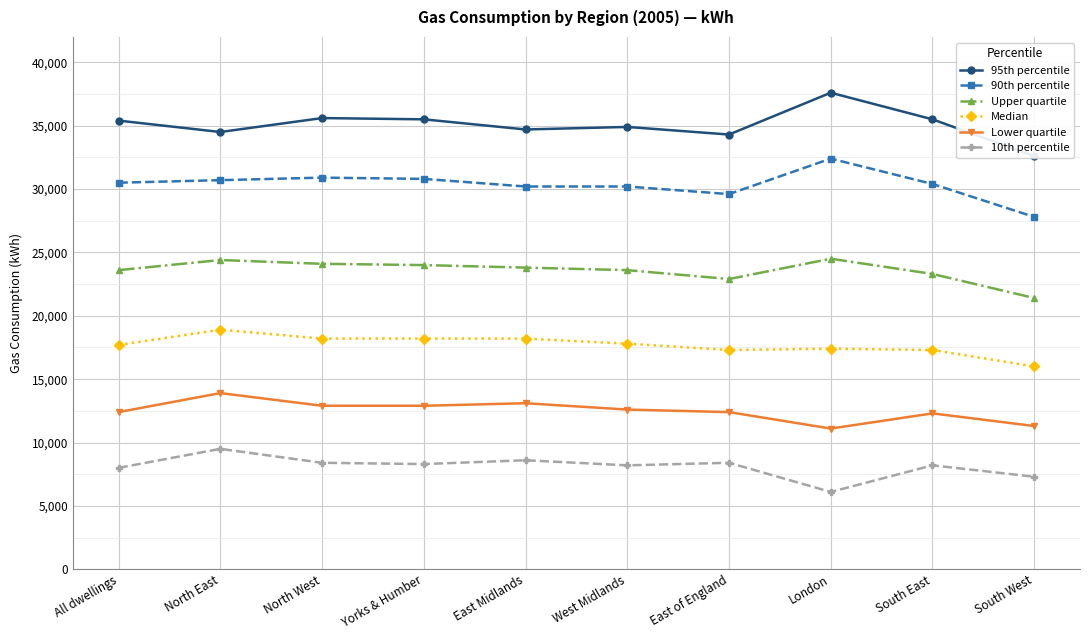

Rank the series by their maximum value, from lowest to highest.

10th percentile, Lower quartile, Median, Upper quartile, 90th percentile, 95th percentile